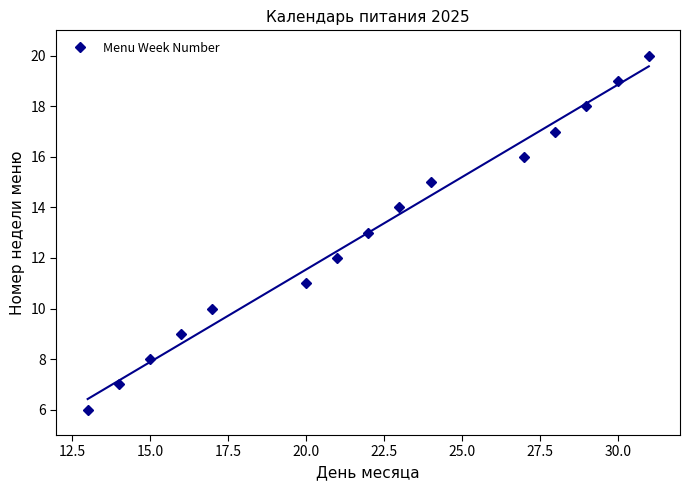

Is it true that Menu Week Number equals 5 at 20.0?

False